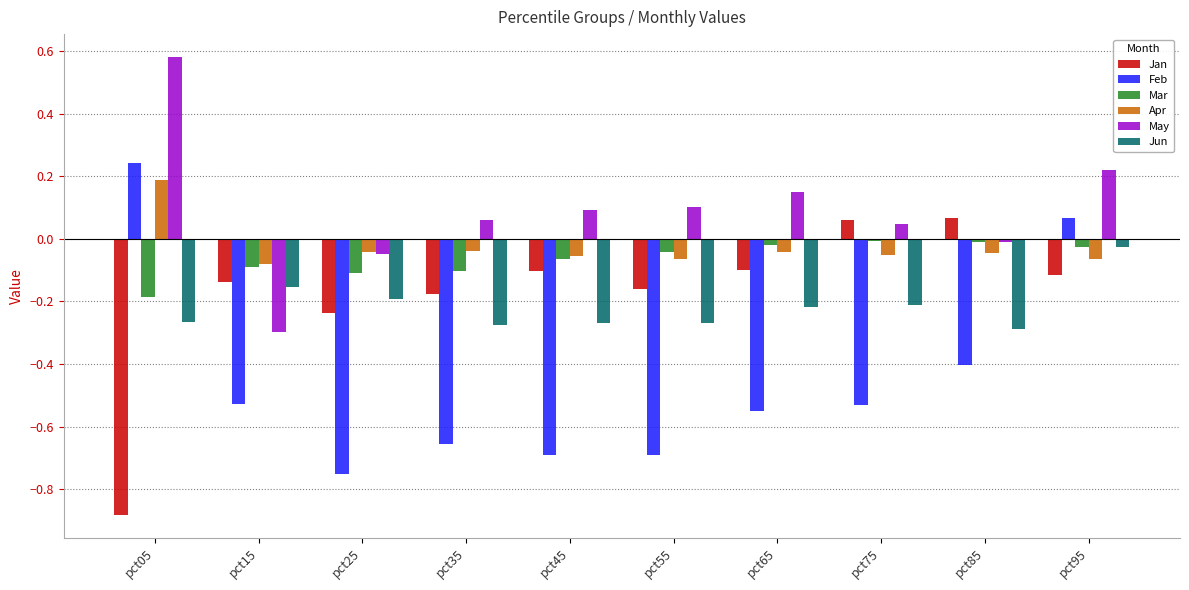

How many positive values does the Feb series have?

2